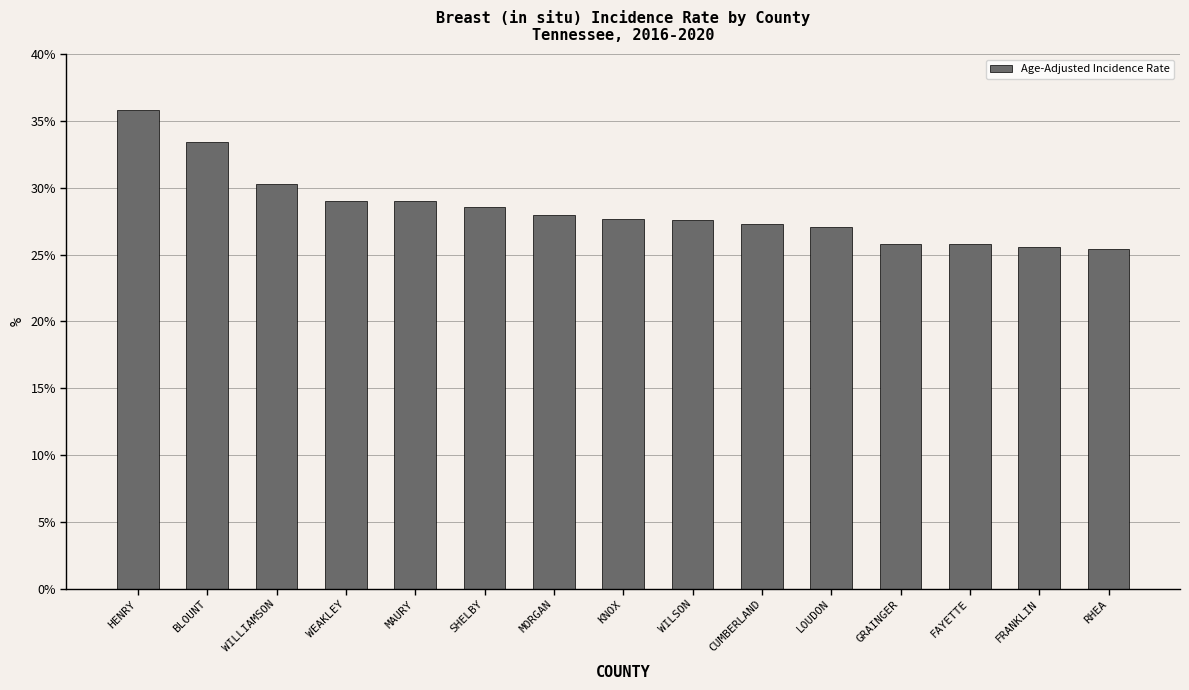

What is the approximate value at SHELBY?

28.6